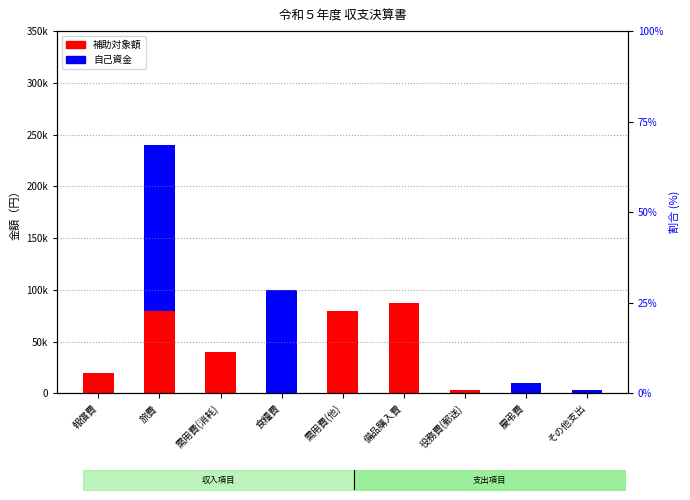

Rank the series by their maximum value, from lowest to highest.

補助対象額, 自己資金